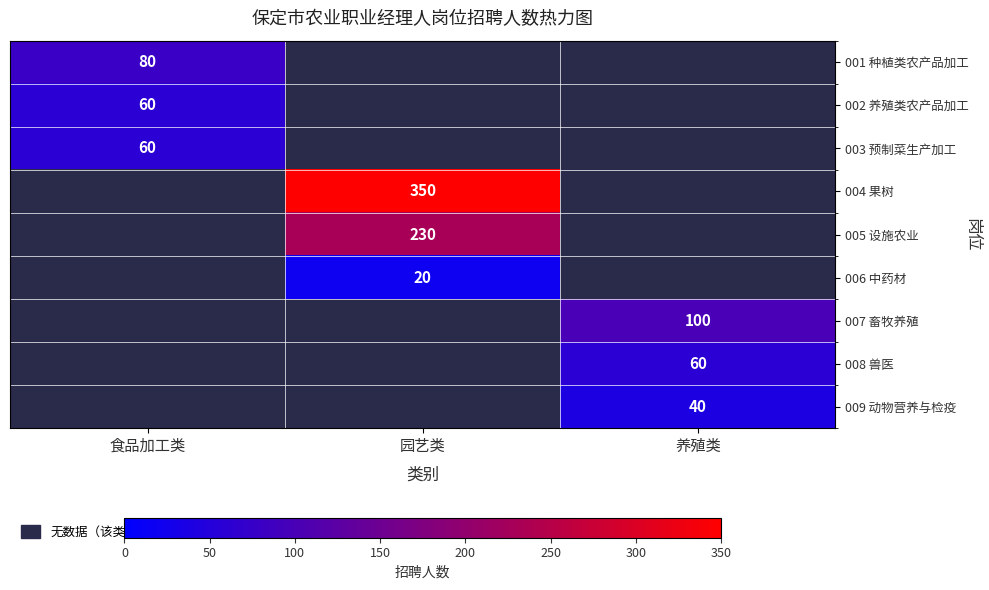

Between 食品加工类 and 园艺类, which is larger?

园艺类